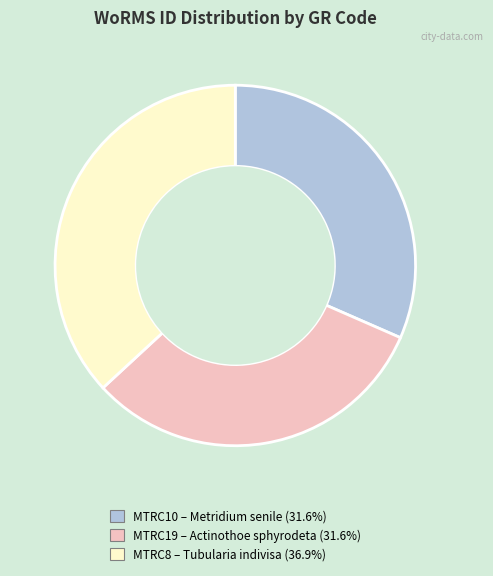

Is MTRC10 the majority of the pie?

No